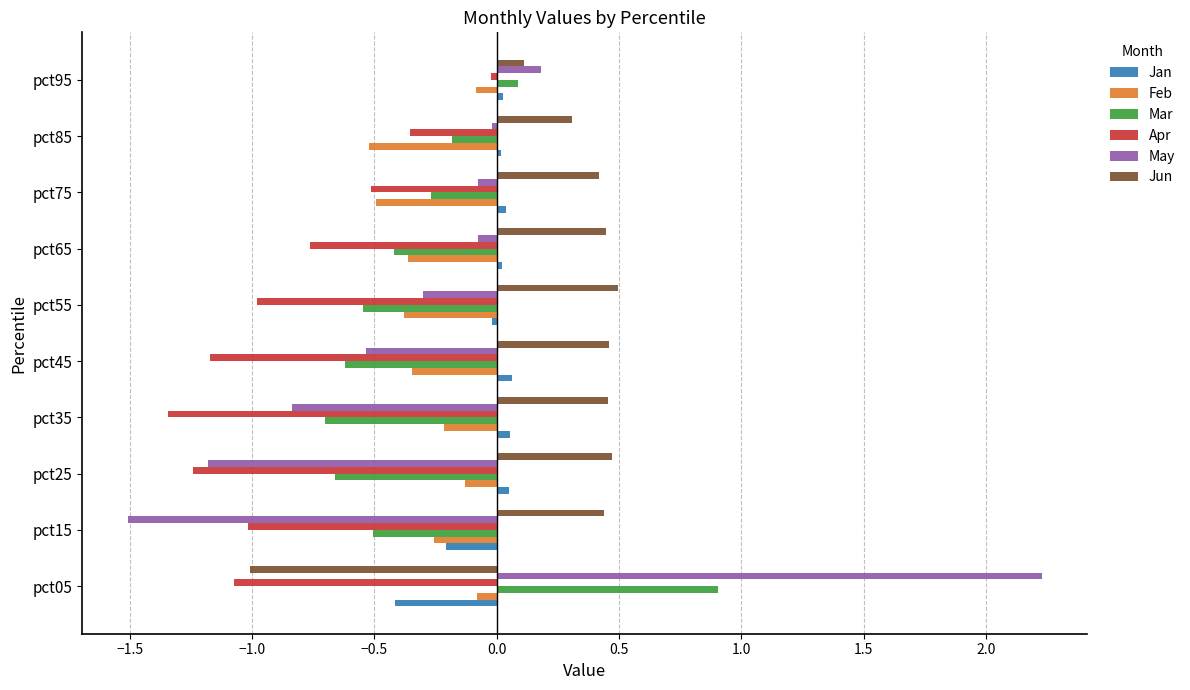

The value of Mar at pct35 is -0.4. True or false?

False